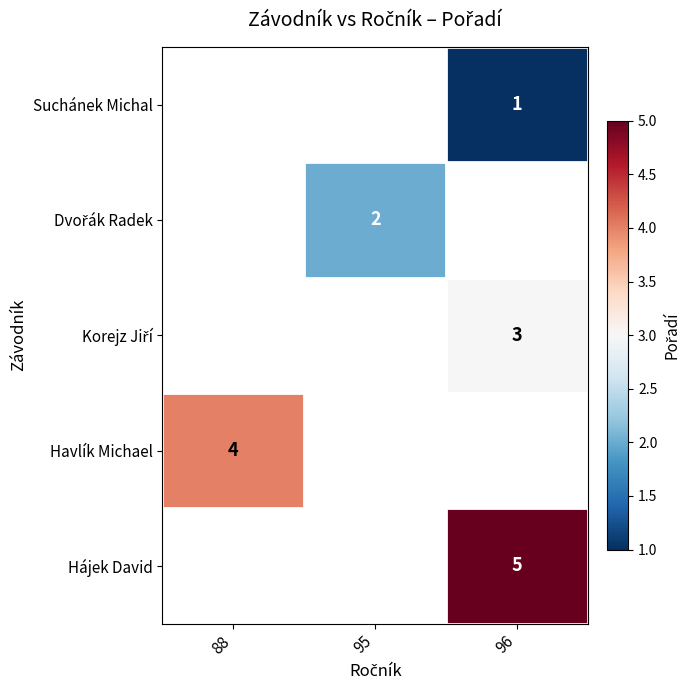

Which has a higher value, 96 or 95?

95